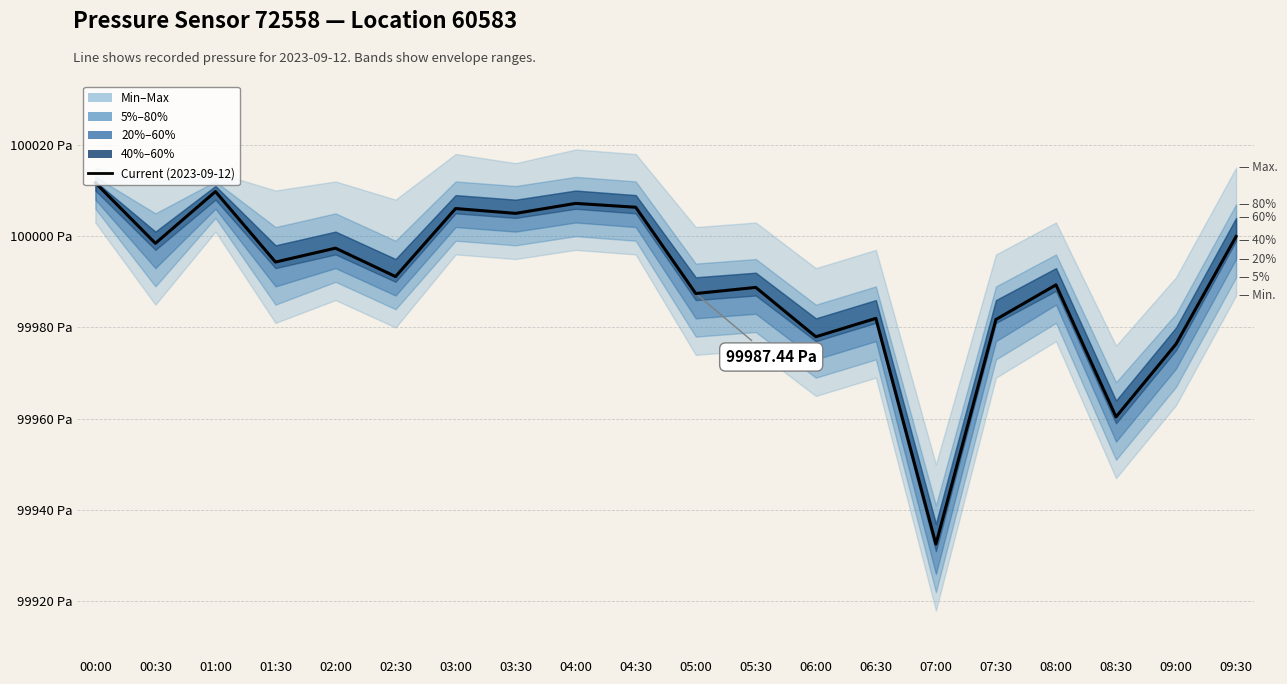

Rank the categories by value from lowest to highest.

07:00, 08:30, 09:00, 06:00, 07:30, 06:30, 05:00, 05:30, 08:00, 02:30, 01:30, 02:00, 00:30, 09:30, 03:30, 03:00, 04:30, 04:00, 01:00, 00:00